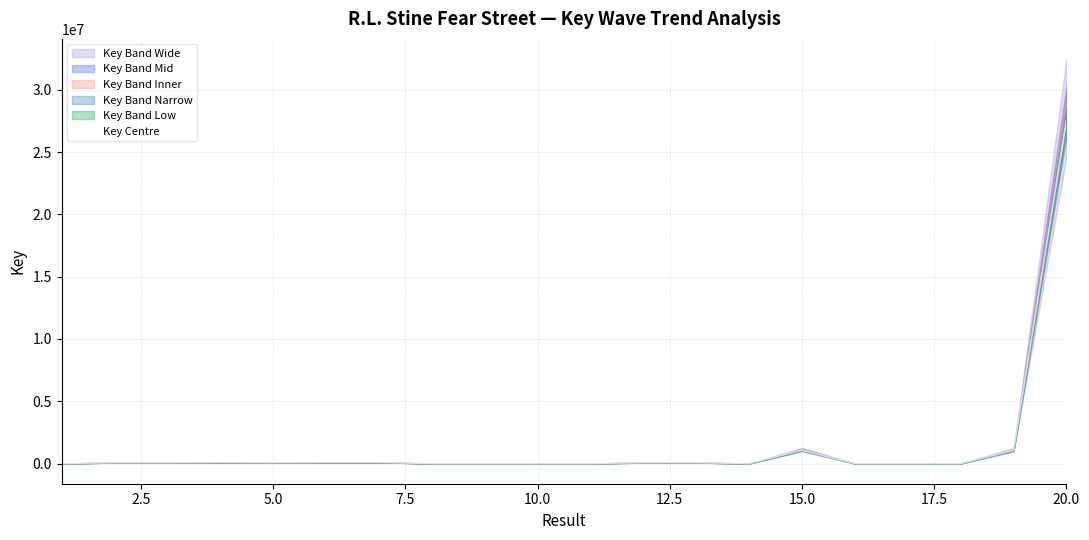

What is the highest value of the Key Centre series?

27507015